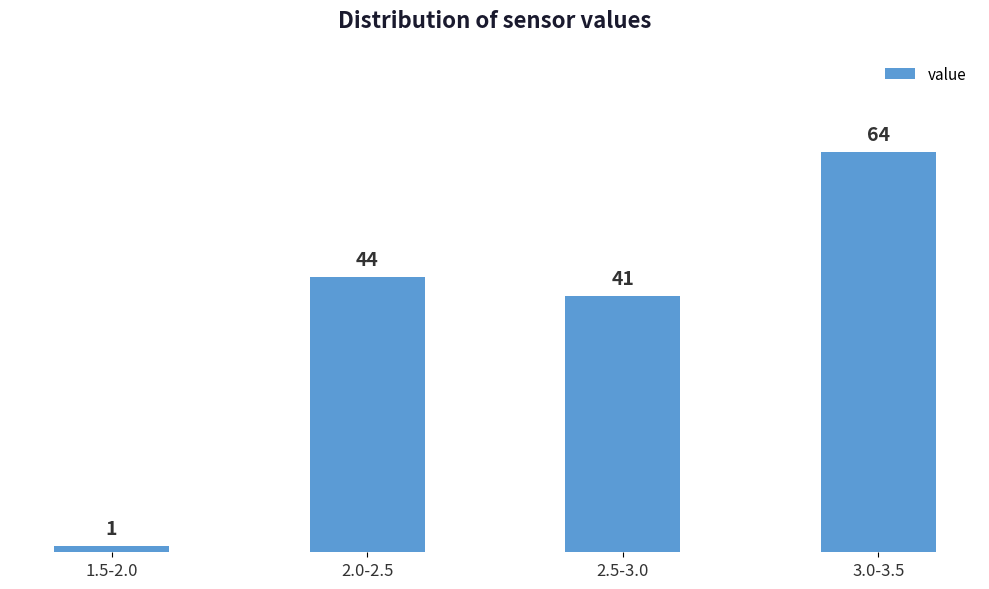

Reading right to left, extract all data points from this chart.

3.0-3.5=64	2.5-3.0=41	2.0-2.5=44	1.5-2.0=1